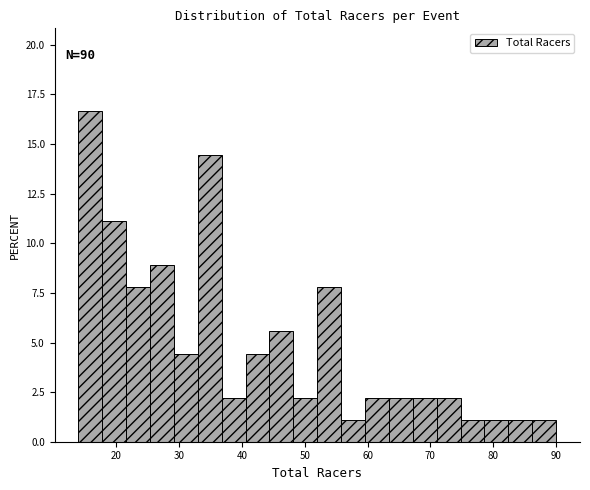

Read against the x-axis, roughly where is the centre of the tallest bar?

16